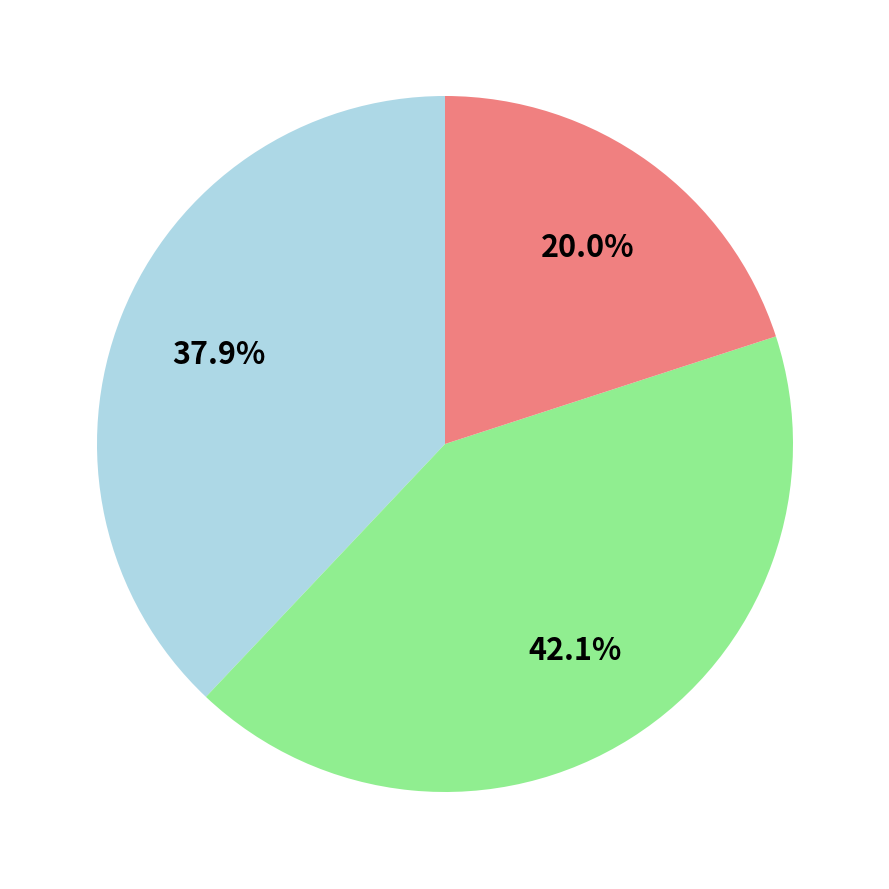

Is there a majority slice in this chart?

No